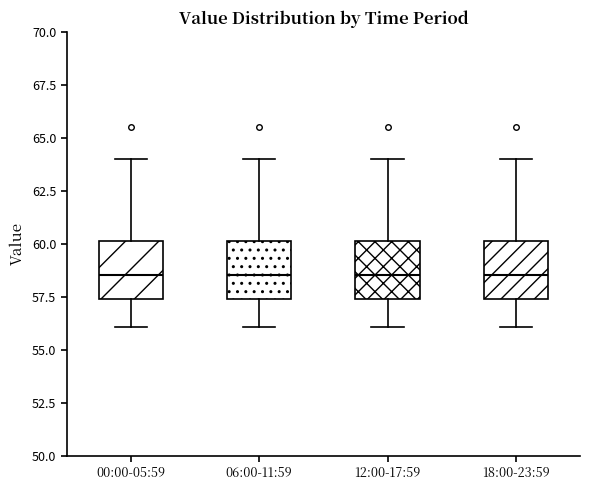

Reading left to right, transcribe this box plot: for each box, give where its median line is, the range the box spans, and where its two whiskers end, as read against the y-axis. The values are not printed on the chart, so give them approximately, as read against the axis.

00:00-05:59: median 58.5, box 57.5 to 60.0, whiskers 56.0 to 64.0
06:00-11:59: median 58.5, box 57.5 to 60.0, whiskers 56.0 to 64.0
12:00-17:59: median 58.5, box 57.5 to 60.0, whiskers 56.0 to 64.0
18:00-23:59: median 58.5, box 57.5 to 60.0, whiskers 56.0 to 64.0